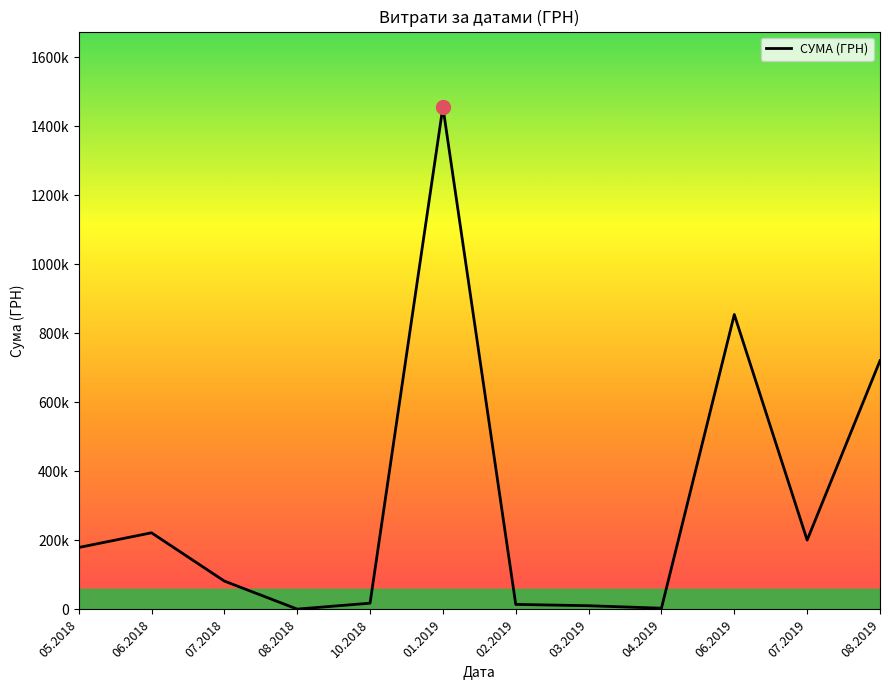

Reading left to right, extract all data points from this chart.

179390.4	222022.5	82166.8	1008.0	18156.8	1455526.0	14610.3	10771.6	3596.0	854283.4	200804.3	720612.0